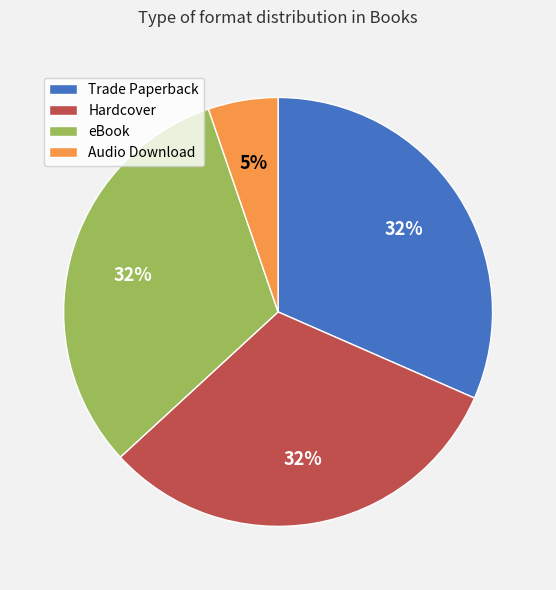

What is the smallest slice in the pie chart?

Audio Download